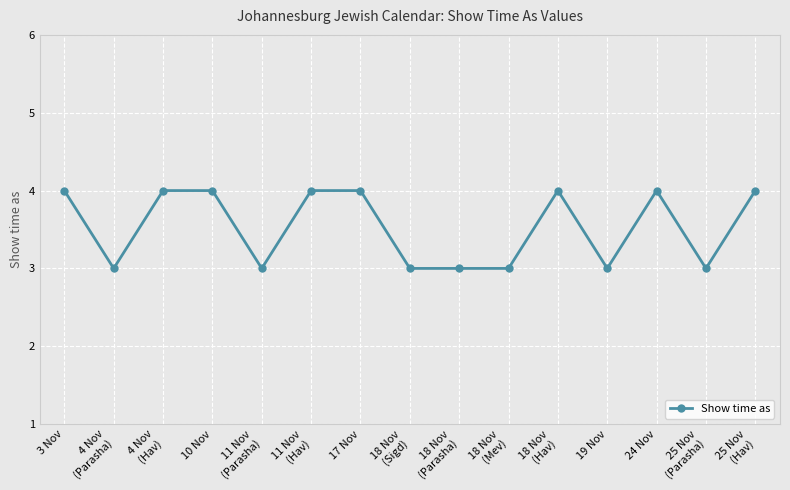

What is the approximate value at 24 Nov?

4